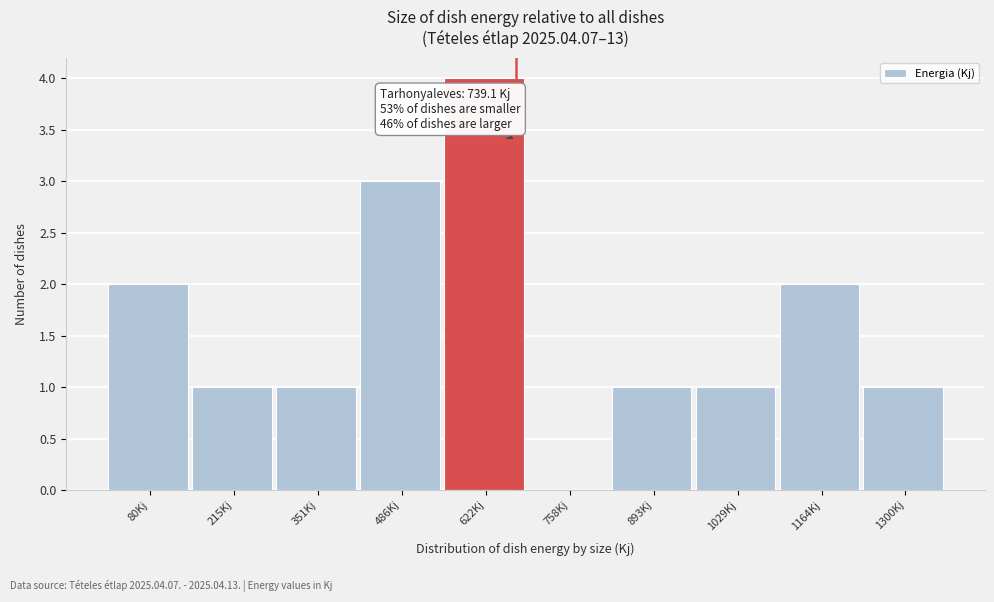

Reading left to right, extract all data points from this chart.

80Kj=2	215Kj=1	351Kj=1	486Kj=3	622Kj=4	758Kj=0	893Kj=1	1029Kj=1	1164Kj=2	1300Kj=1